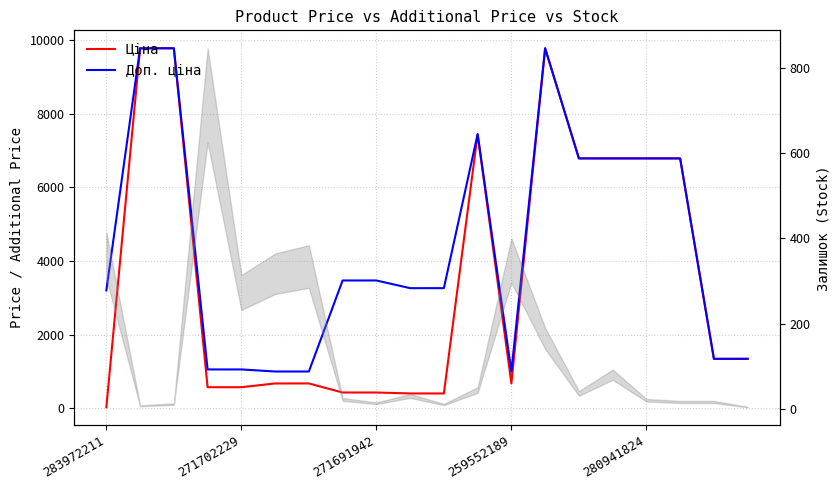

What position from the right is 259552189?

8